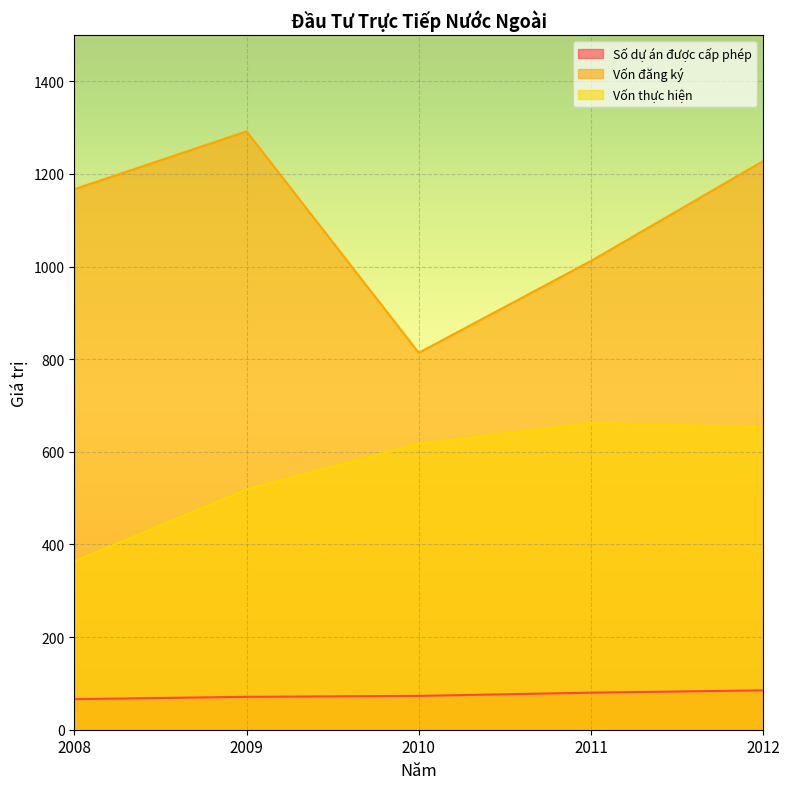

What is the difference between the highest and lowest values at 2008?

1101.2